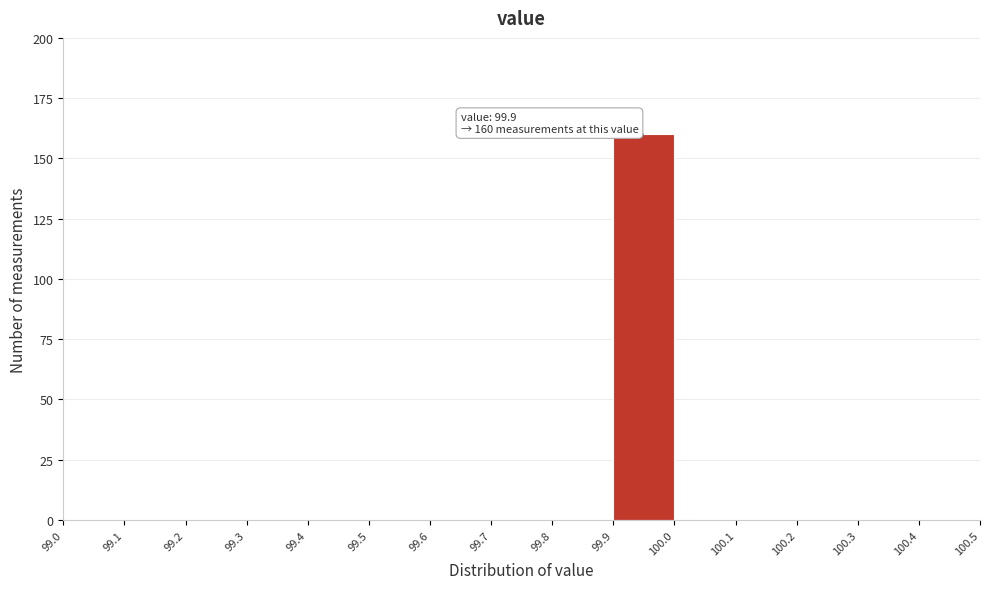

Which range on the x-axis has the tallest bar?

99.9 to 100.0